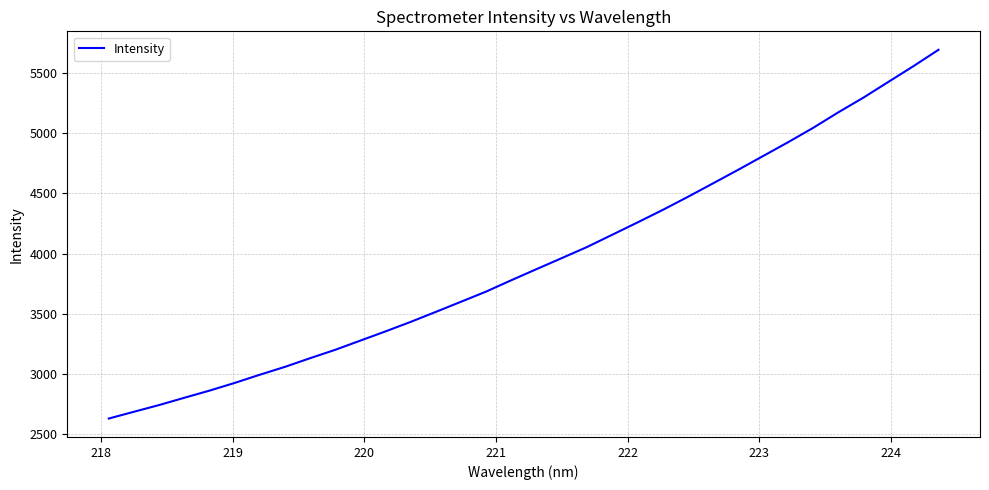

What is the greatest value displayed?

5695.7